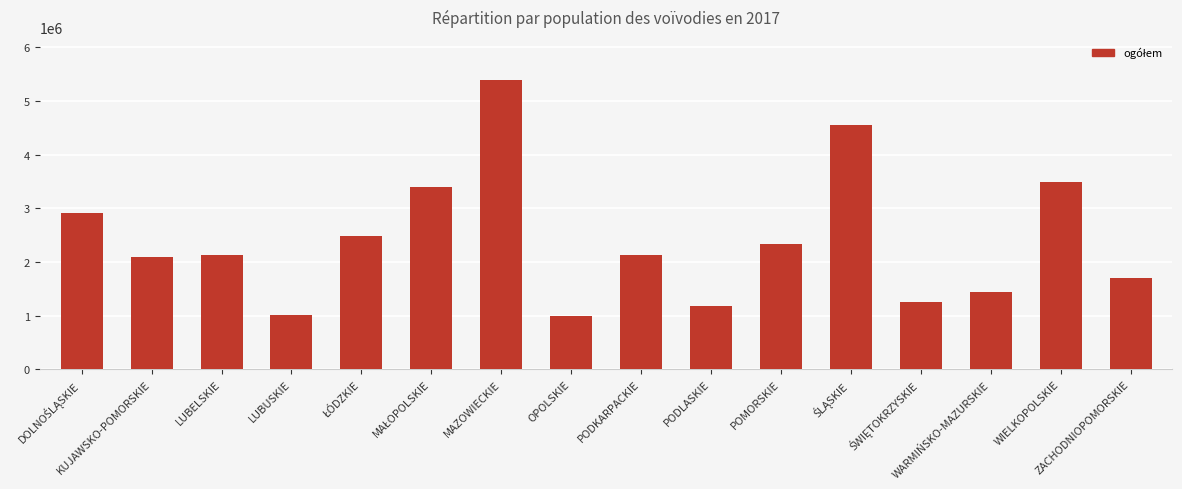

What is the minimum value shown in the chart?

990069